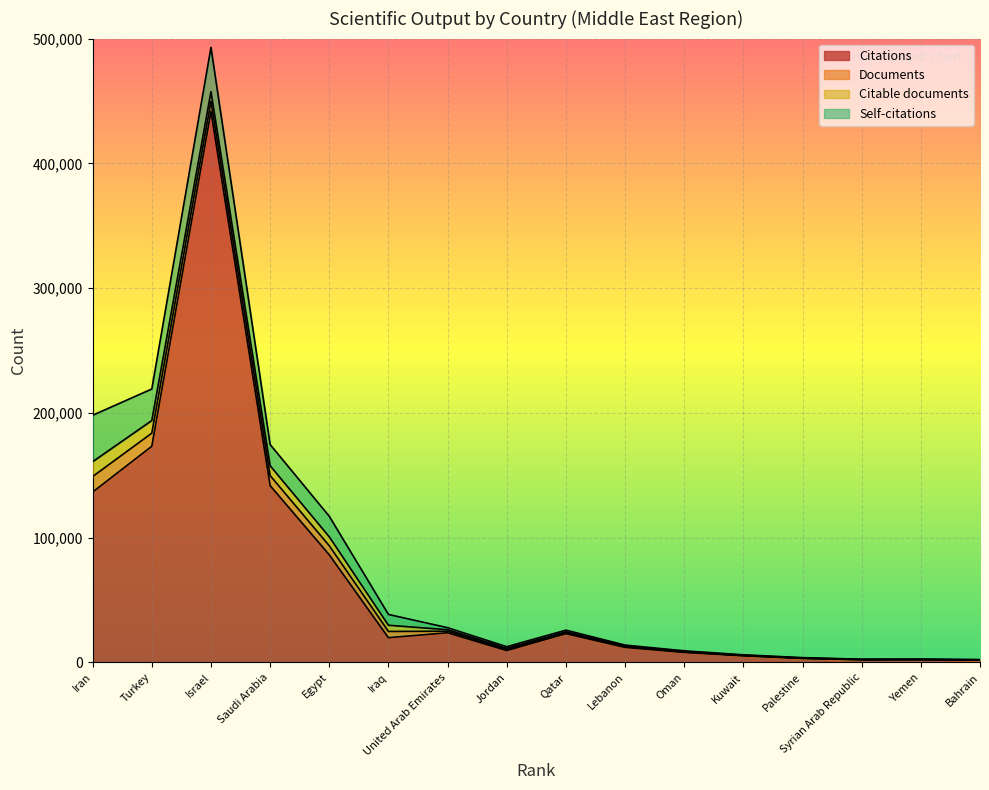

In Citable documents, how many points are higher than both neighbors (excluding endpoints)?

2